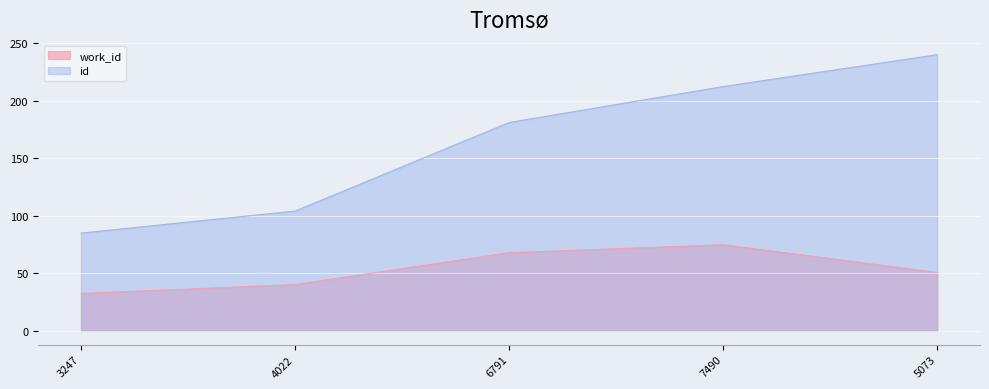

Which series changed the most between 7490 and 5073?

id